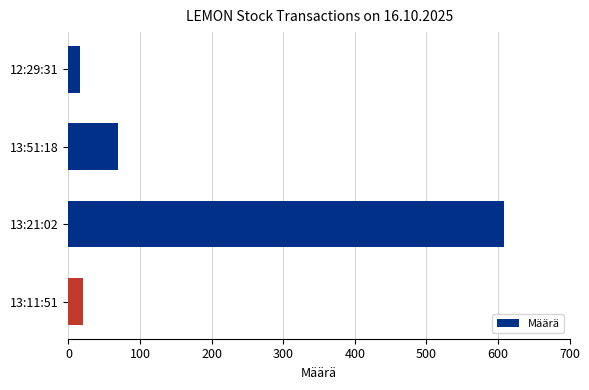

How many distinct data groups are displayed?

1